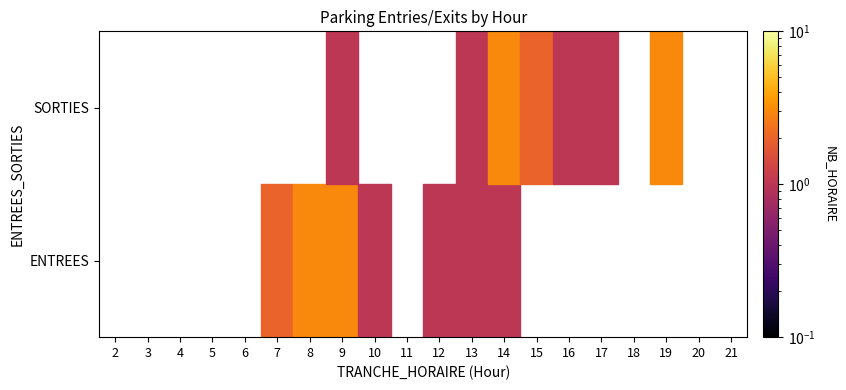

At 17, list the series in order from smallest to largest.

ENTREES, SORTIES